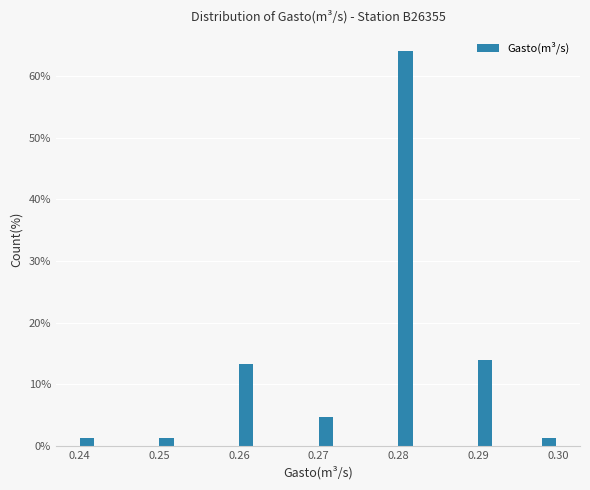

Read against the x-axis, roughly where is the centre of the tallest bar?

0.281